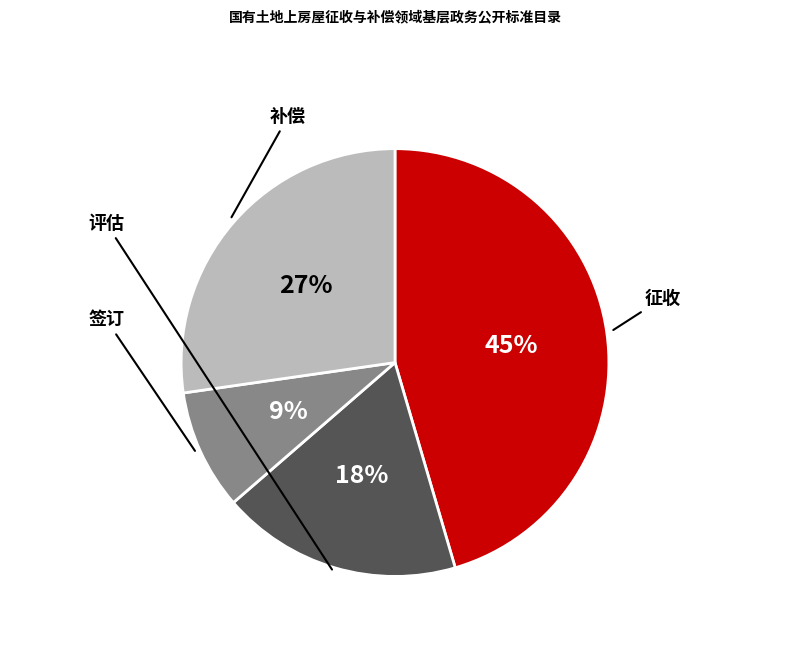

Does any single category account for the majority?

No